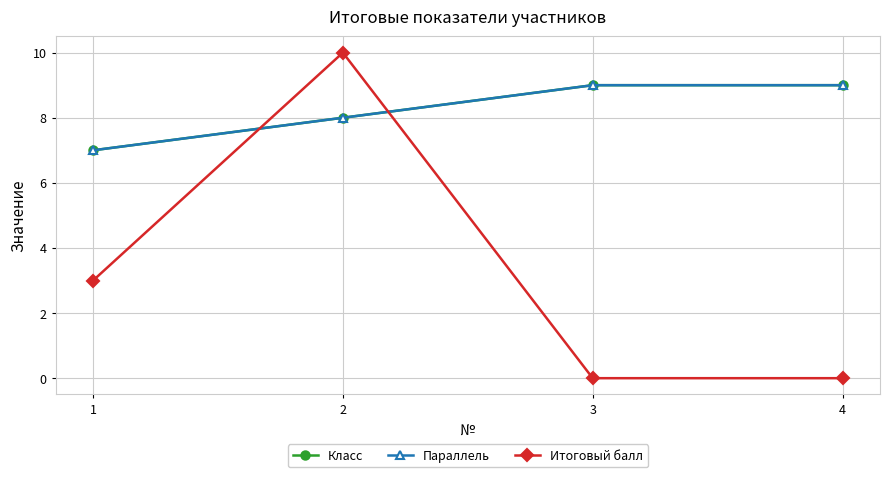

Rank the series by their maximum value, from highest to lowest.

Итоговый балл, Класс, Параллель